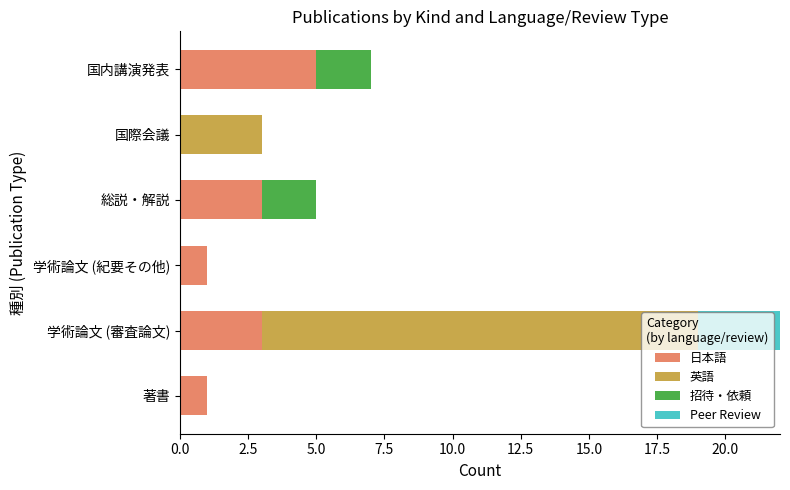

How many distinct data groups are displayed?

4